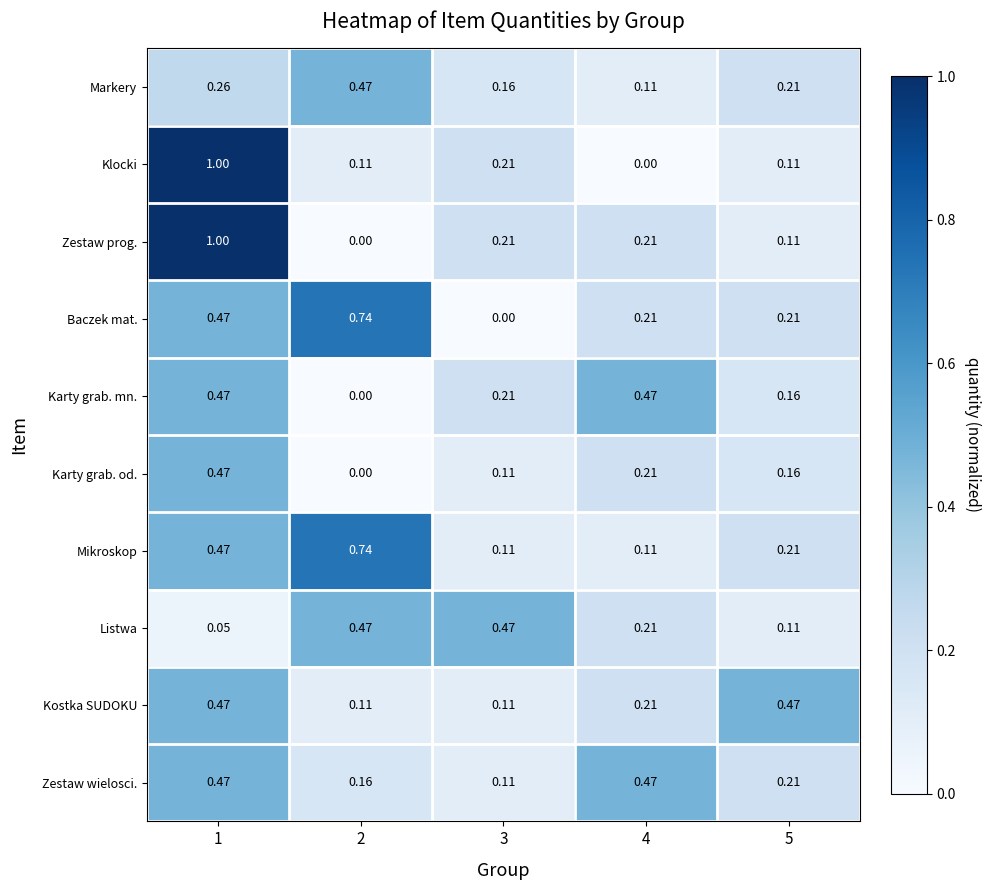

Is the value of Karty grab. mn. at 3 greater than the value of Baczek mat. at 1?

No